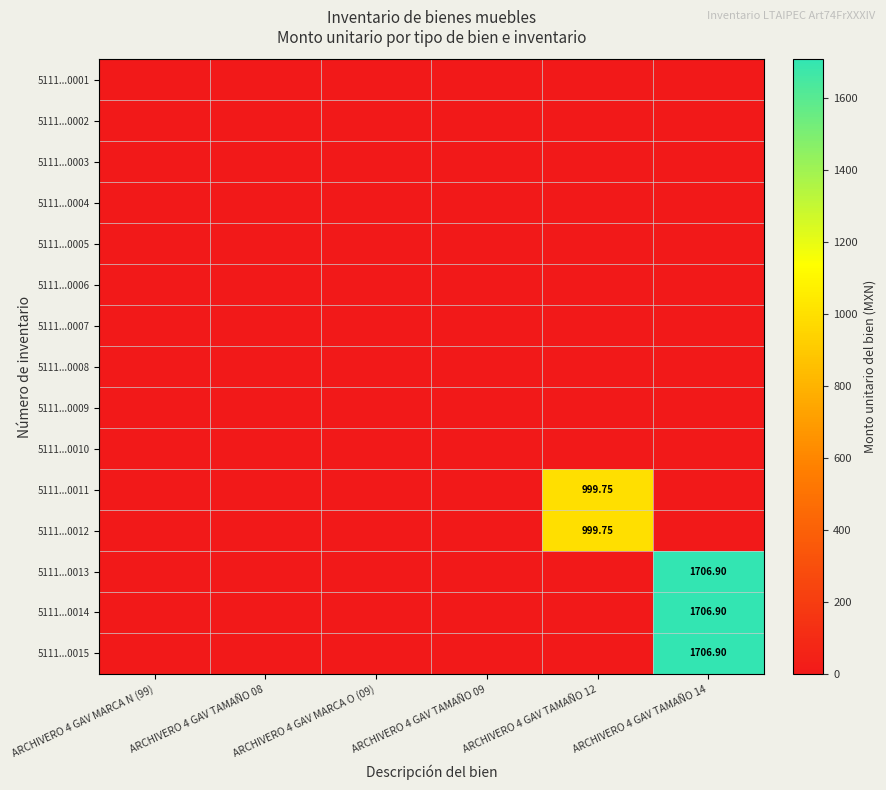

The 5111...0010 series shows 0.0 at ARCHIVERO 4 GAV TAMAÑO 09. True or false?

True